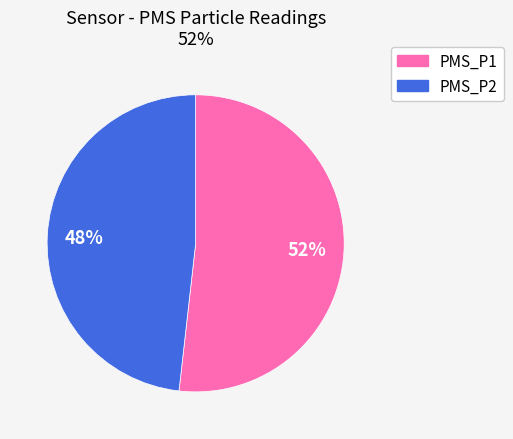

How many segments does this pie chart have?

2